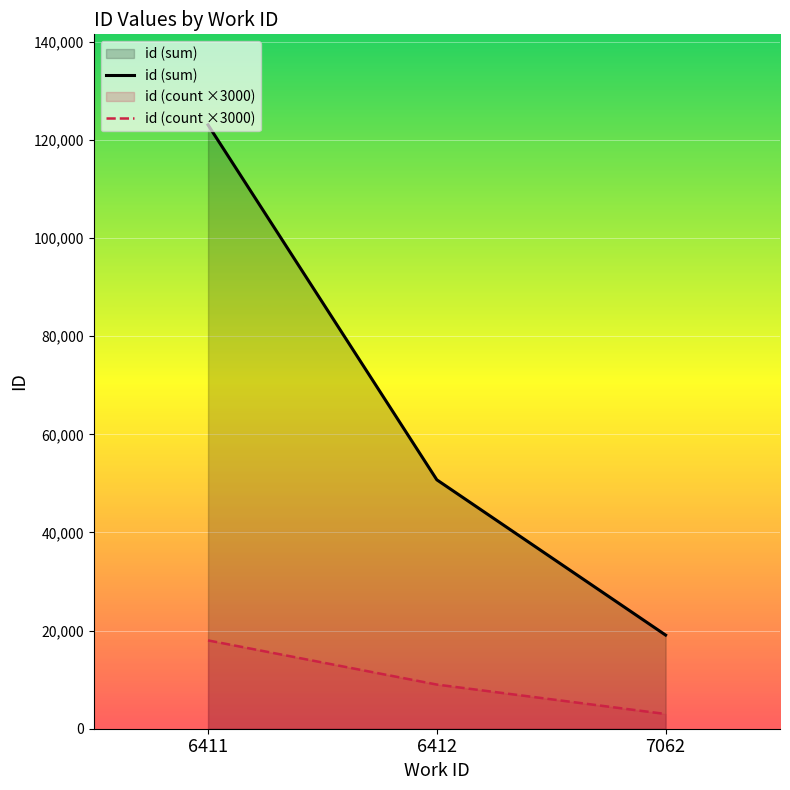

Reading left to right, transcribe all the data shown in this chart.

id (sum): 123062	50730	19084
id (count ×3000): 18000	9000	3000